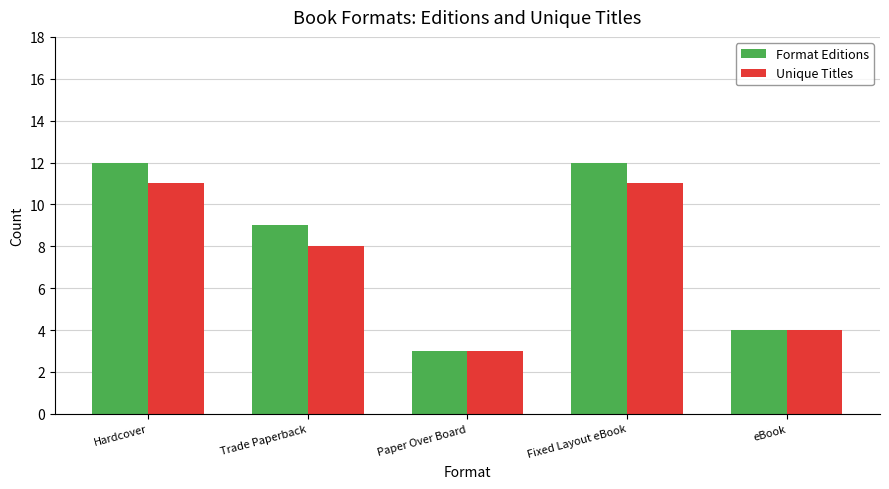

What is the value of the Format Editions bar at the 5th from the left?

4